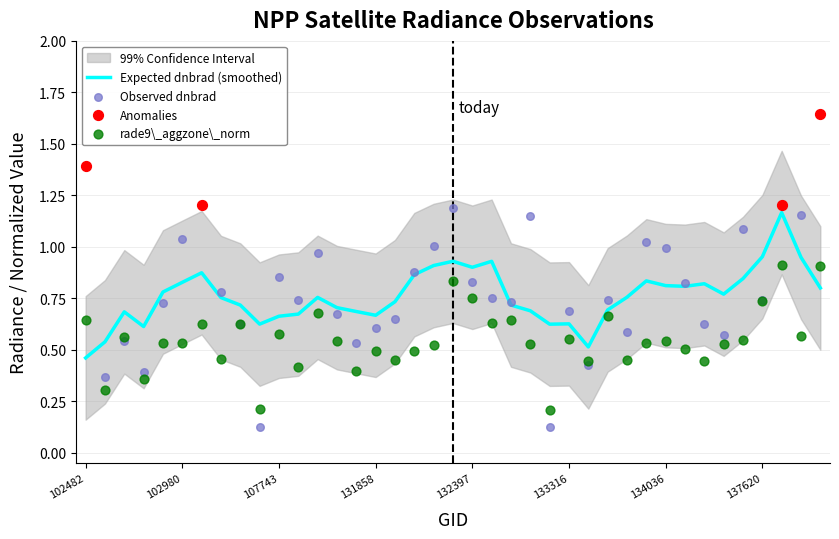

At which category is the sum across all series the highest?

38